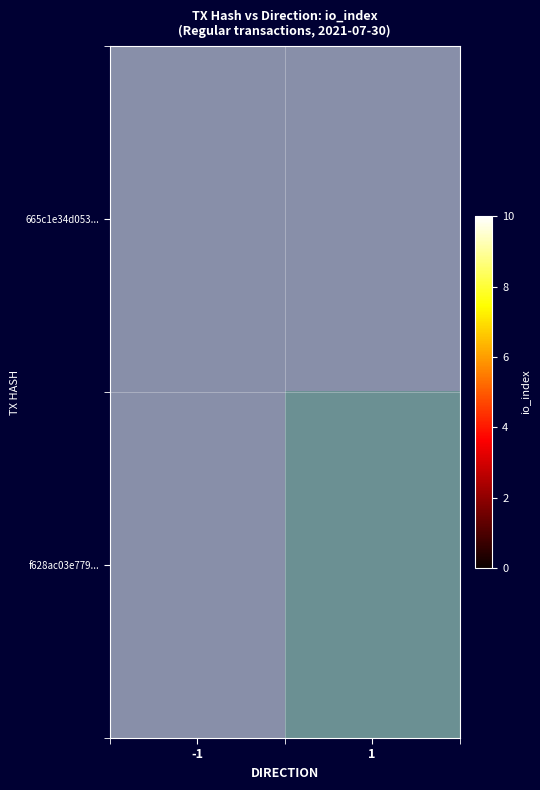

What value does the f628ac03e779... series have at 1?

9